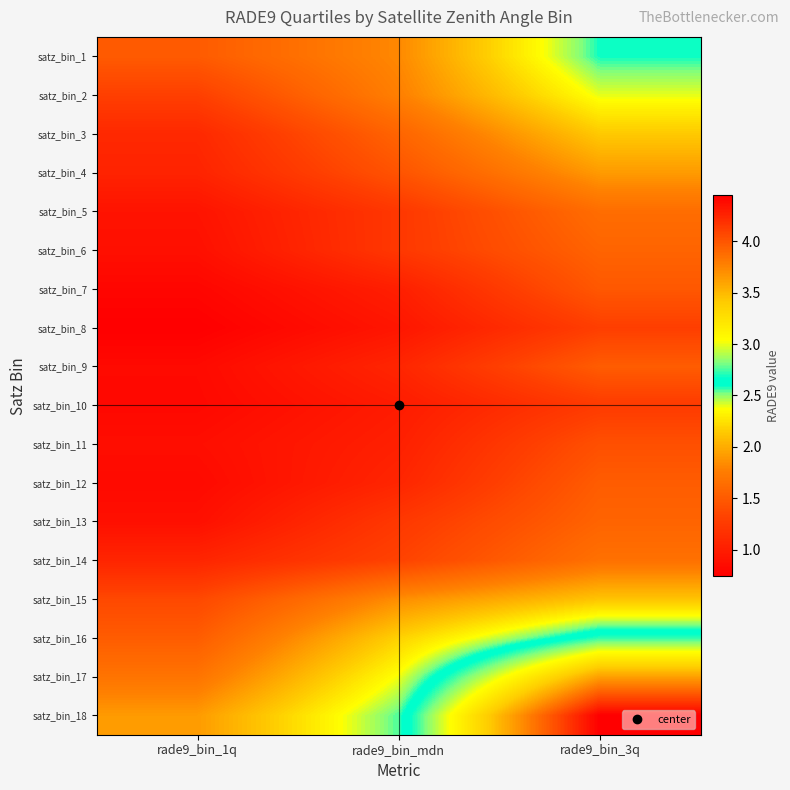

Reading left to right, extract all data points from this chart.

satz_bin_1: rade9_bin_1q=1.5	rade9_bin_mdn=1.8	rade9_bin_3q=2.6
satz_bin_2: rade9_bin_1q=1.3	rade9_bin_mdn=1.8	rade9_bin_3q=2.4
satz_bin_3: rade9_bin_1q=1.1	rade9_bin_mdn=1.6	rade9_bin_3q=2.1
satz_bin_4: rade9_bin_1q=1.1	rade9_bin_mdn=1.5	rade9_bin_3q=1.9
satz_bin_5: rade9_bin_1q=0.9	rade9_bin_mdn=1.2	rade9_bin_3q=1.6
satz_bin_6: rade9_bin_1q=0.9	rade9_bin_mdn=1.2	rade9_bin_3q=1.6
satz_bin_7: rade9_bin_1q=0.8	rade9_bin_mdn=1.0	rade9_bin_3q=1.5
satz_bin_8: rade9_bin_1q=0.7	rade9_bin_mdn=0.9	rade9_bin_3q=1.3
satz_bin_9: rade9_bin_1q=0.8	rade9_bin_mdn=1.1	rade9_bin_3q=1.5
satz_bin_10: rade9_bin_1q=0.8	rade9_bin_mdn=1.0	rade9_bin_3q=1.3
satz_bin_11: rade9_bin_1q=0.9	rade9_bin_mdn=1.0	rade9_bin_3q=1.4
satz_bin_12: rade9_bin_1q=0.8	rade9_bin_mdn=1.1	rade9_bin_3q=1.5
satz_bin_13: rade9_bin_1q=0.9	rade9_bin_mdn=1.2	rade9_bin_3q=1.6
satz_bin_14: rade9_bin_1q=1.1	rade9_bin_mdn=1.3	rade9_bin_3q=1.7
satz_bin_15: rade9_bin_1q=1.4	rade9_bin_mdn=1.9	rade9_bin_3q=2.1
satz_bin_16: rade9_bin_1q=1.5	rade9_bin_mdn=2.2	rade9_bin_3q=2.7
satz_bin_17: rade9_bin_1q=1.7	rade9_bin_mdn=2.4	rade9_bin_3q=3.6
satz_bin_18: rade9_bin_1q=1.9	rade9_bin_mdn=2.6	rade9_bin_3q=4.4